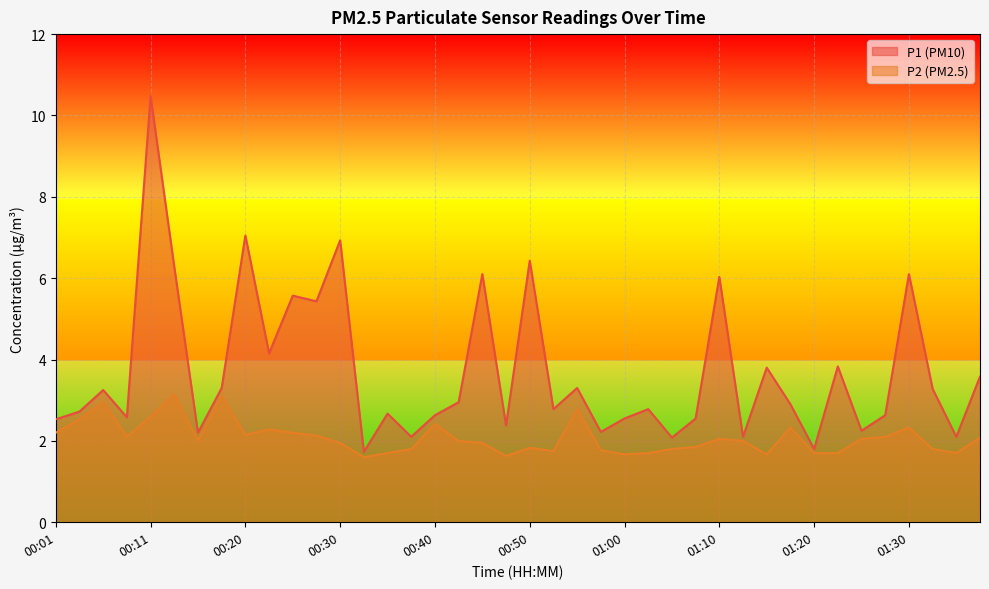

True or false: P2 has a value of 1.6 at 00:47.

True